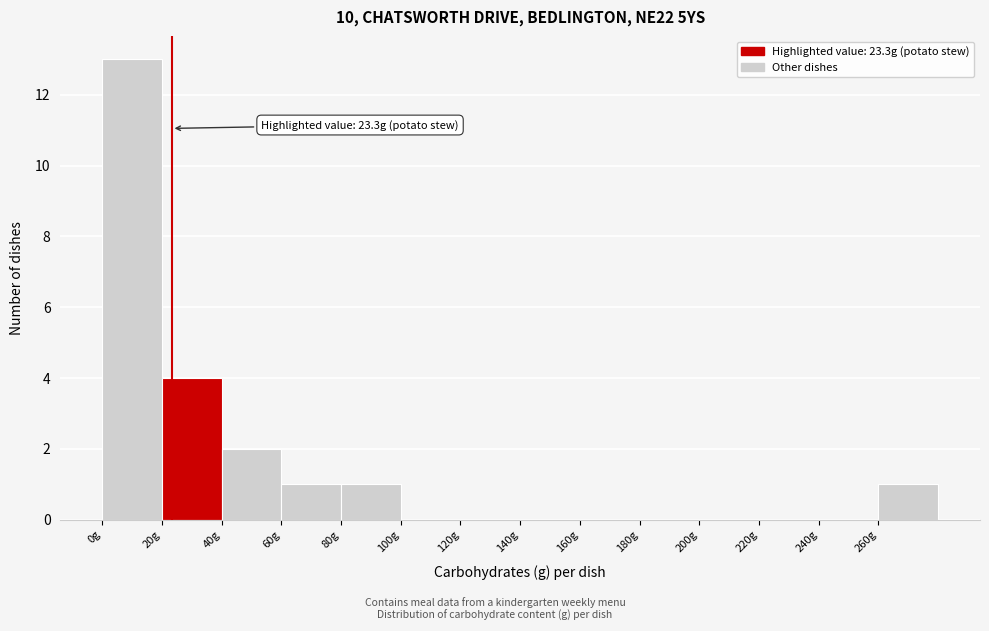

Which range on the x-axis has the tallest bar?

0 to 20